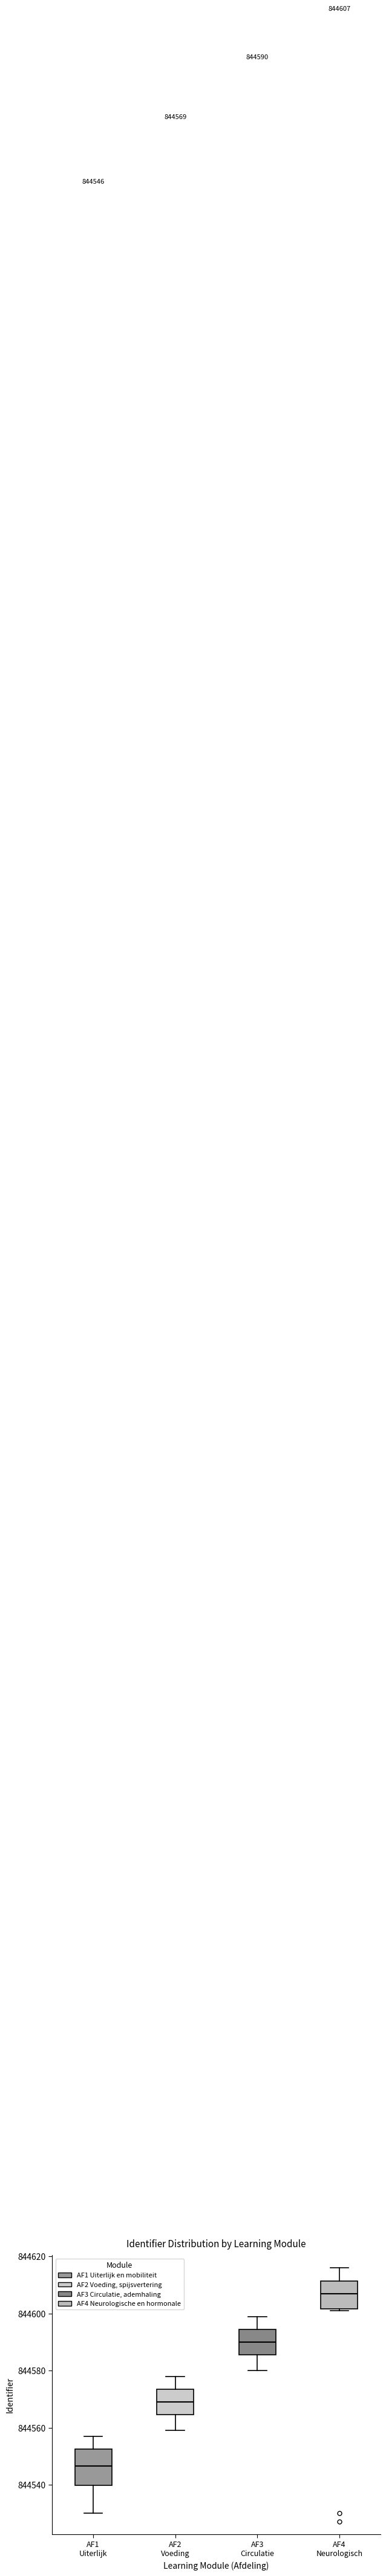

Comparing the boxes themselves (not the whiskers), which one is the tallest?

AF1 Uiterlijk